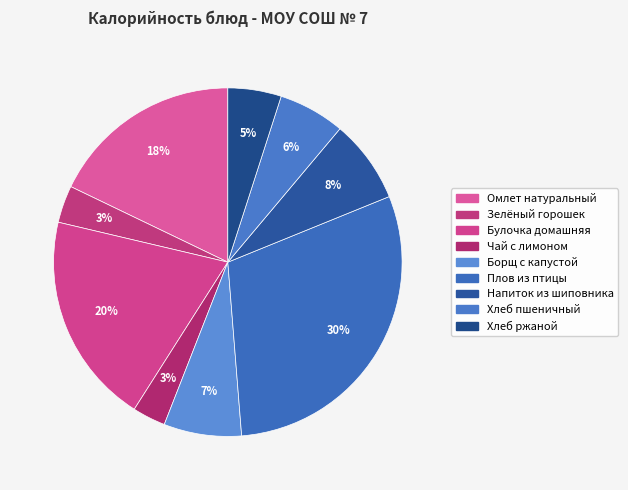

How many segments does this pie chart have?

9